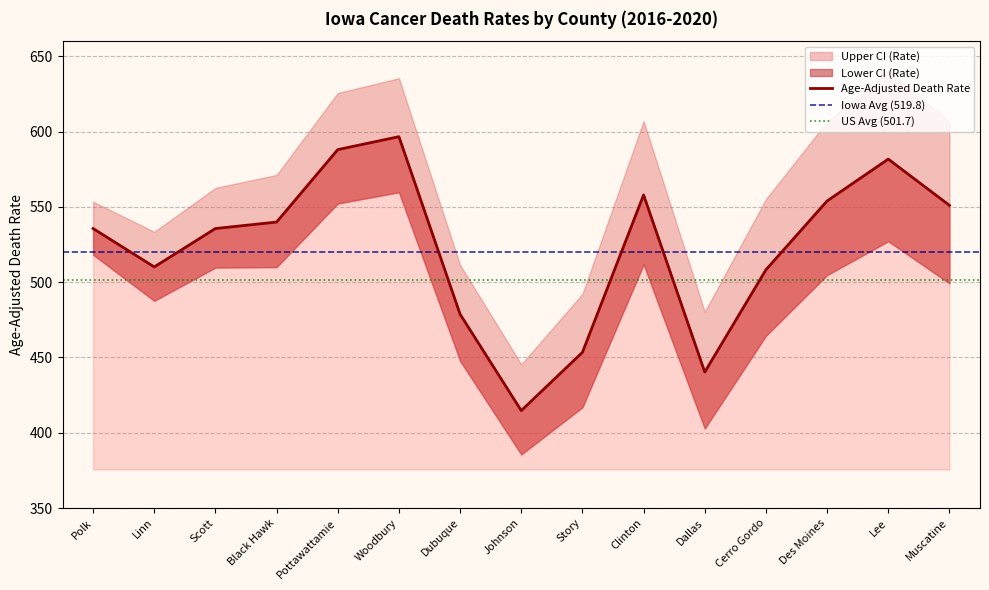

Reading right to left, list all the values displayed in this chart.

Age-Adjusted Death Rate: Muscatine=551.0	Lee=581.7	Des Moines=553.9	Cerro Gordo=508.2	Dallas=440.3	Clinton=557.9	Story=453.4	Johnson=414.7	Dubuque=478.7	Woodbury=596.6	Pottawattamie=588.0	Black Hawk=539.9	Scott=535.6	Linn=510.1	Polk=535.6
Lower CI (Rate): Muscatine=499.2	Lee=527.2	Des Moines=504.7	Cerro Gordo=464.4	Dallas=402.8	Clinton=511.8	Story=416.9	Johnson=385.6	Dubuque=447.7	Woodbury=559.7	Pottawattamie=552.2	Black Hawk=510.0	Scott=509.7	Linn=487.6	Polk=518.2
Upper CI (Rate): Muscatine=606.6	Lee=640.4	Des Moines=606.6	Cerro Gordo=555.1	Dallas=480.3	Clinton=606.9	Story=492.2	Johnson=445.4	Dubuque=511.4	Woodbury=635.4	Pottawattamie=625.6	Black Hawk=571.2	Scott=562.6	Linn=533.4	Polk=553.4